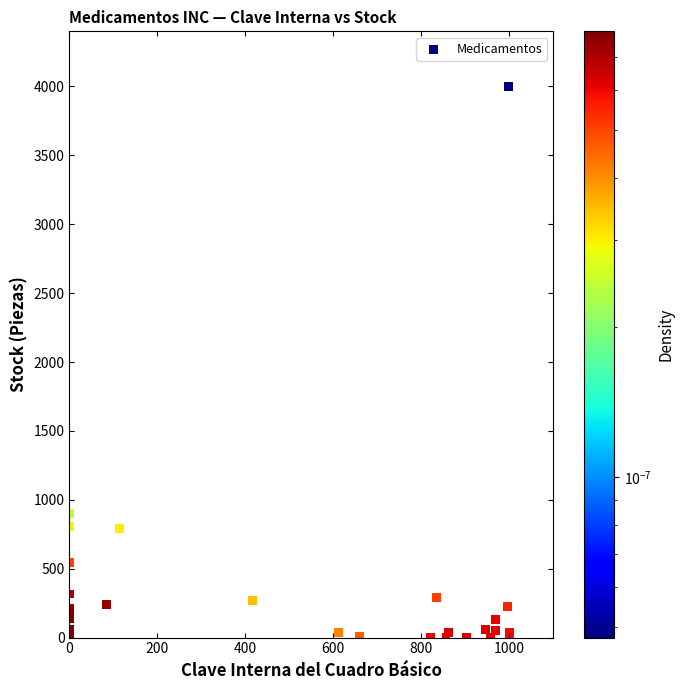

What Y value in the scatter plot is closest to 2000?

900.1